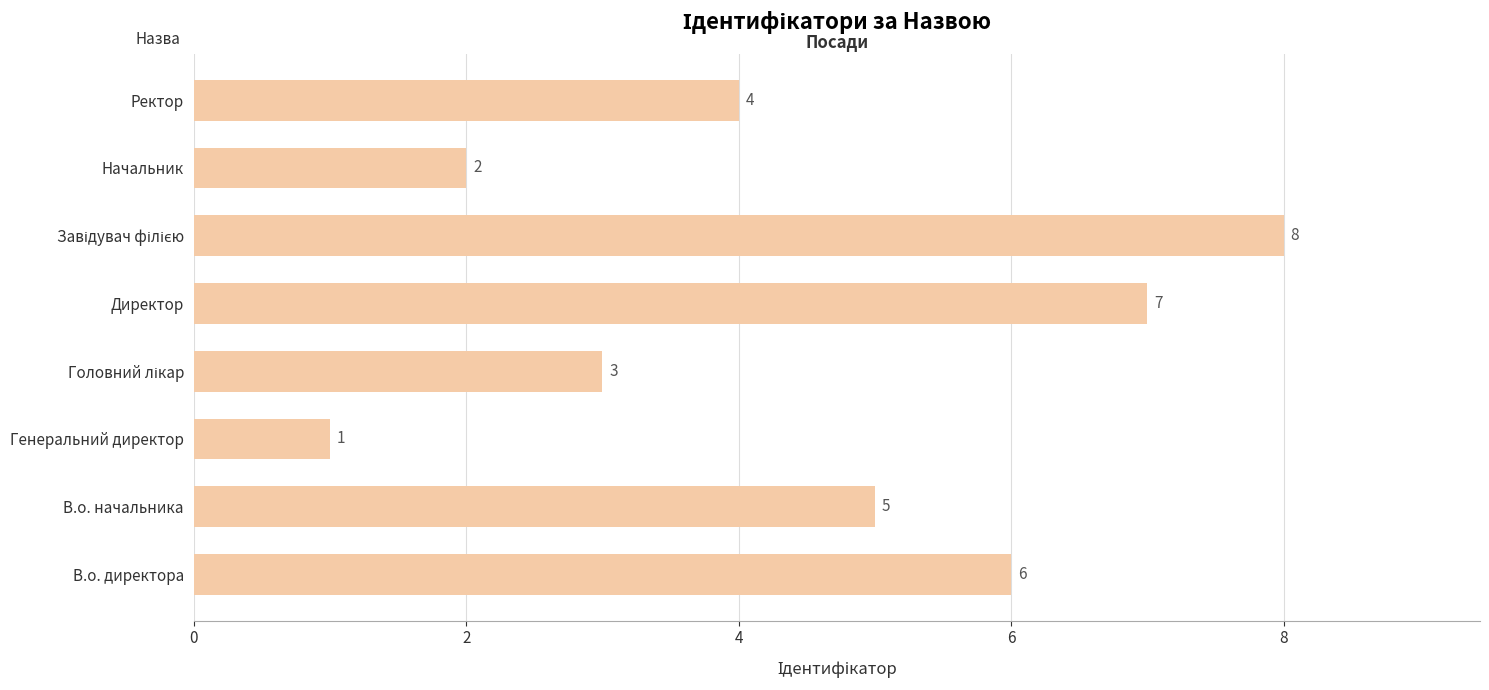

What is the difference between the maximum and minimum values?

7